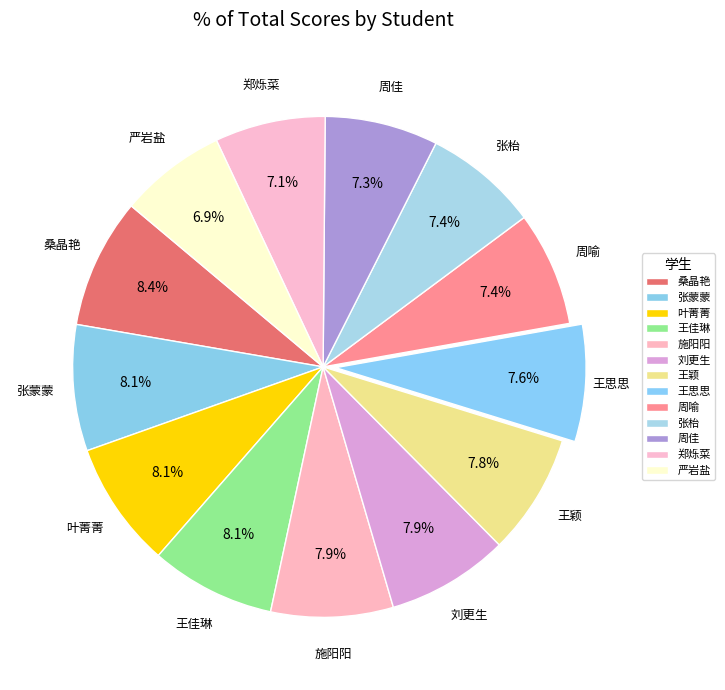

How much of the chart is everything except 刘更生?

92.1%